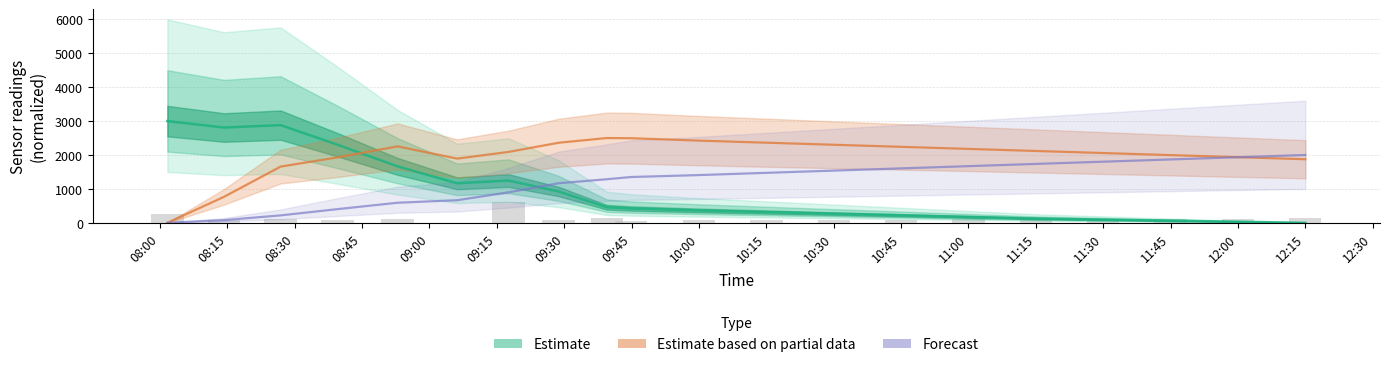

What is the approximate value of Forecast at 09:15?

666.7